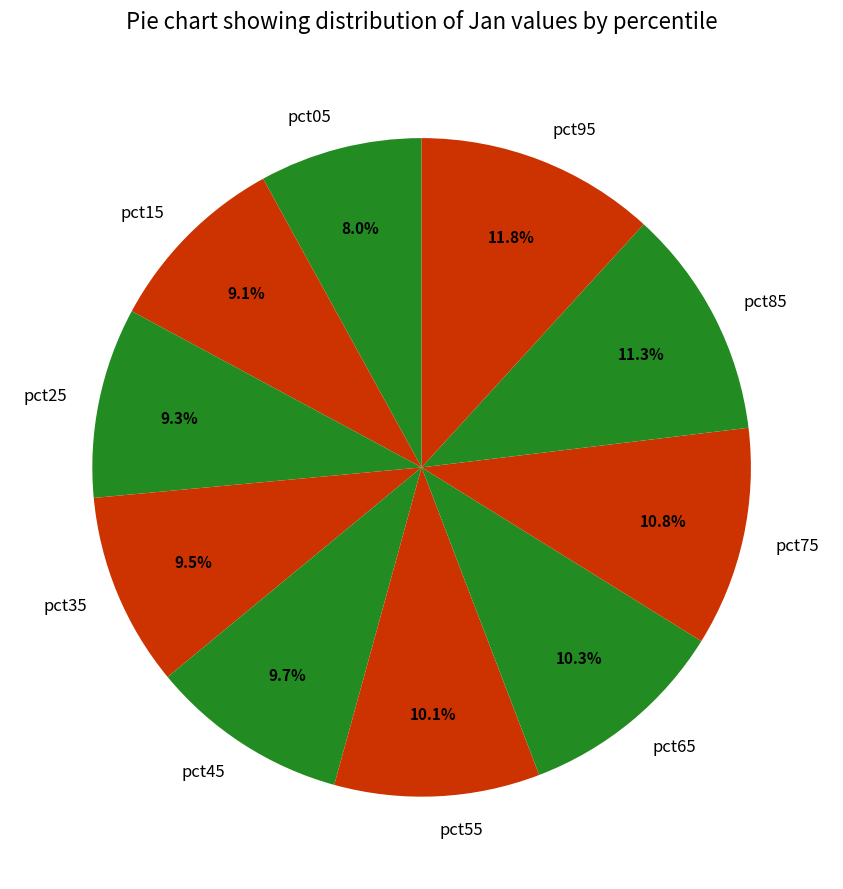

To the nearest percent, what percentage of the pie is pct25?

9%